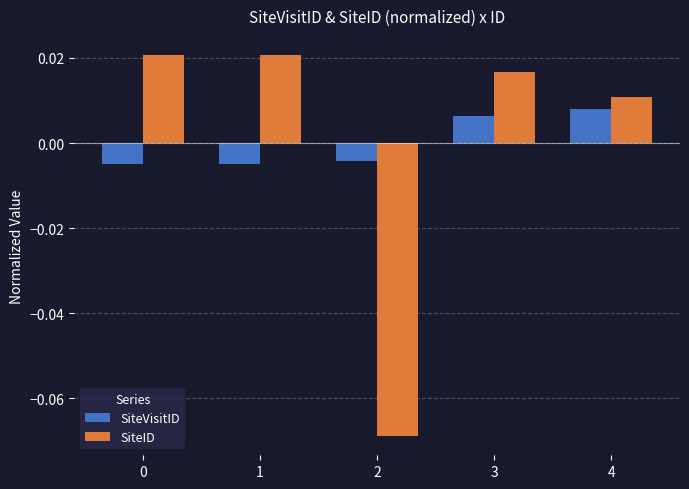

At 0, list the series in order from largest to smallest.

SiteID, SiteVisitID